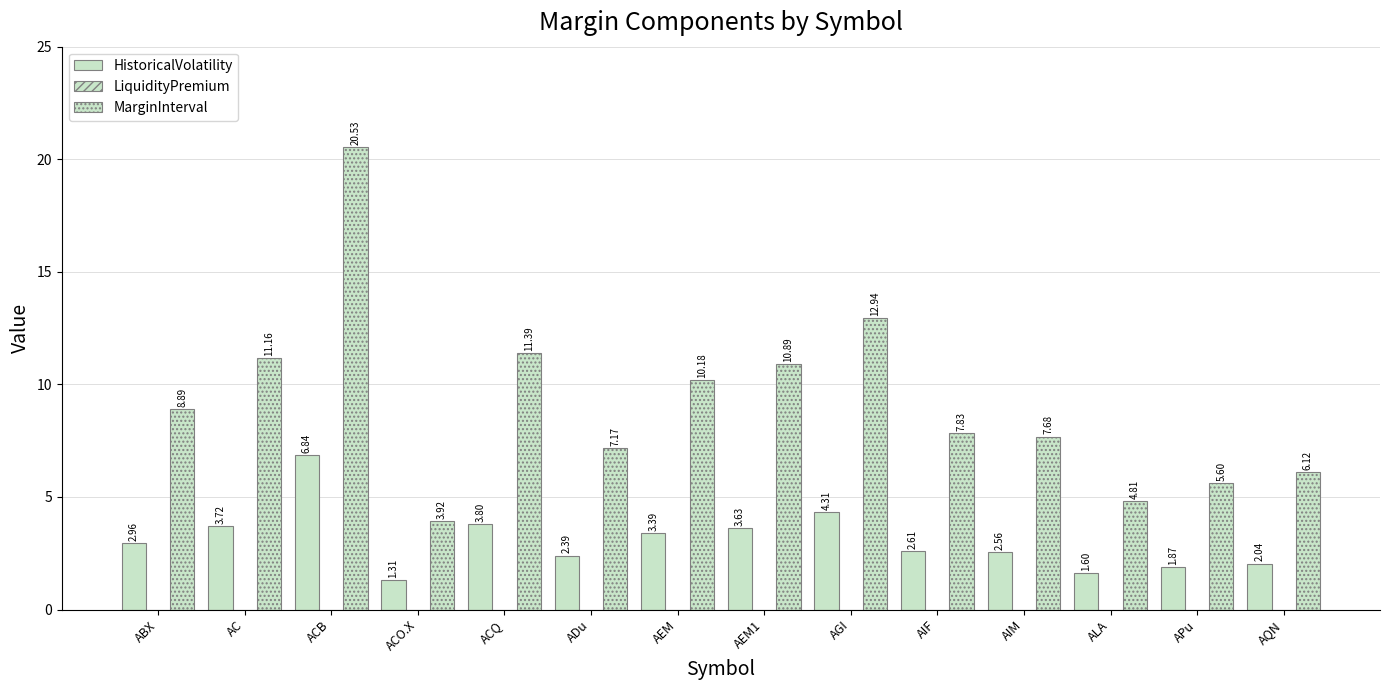

Does the chart contain stacked bars?

No